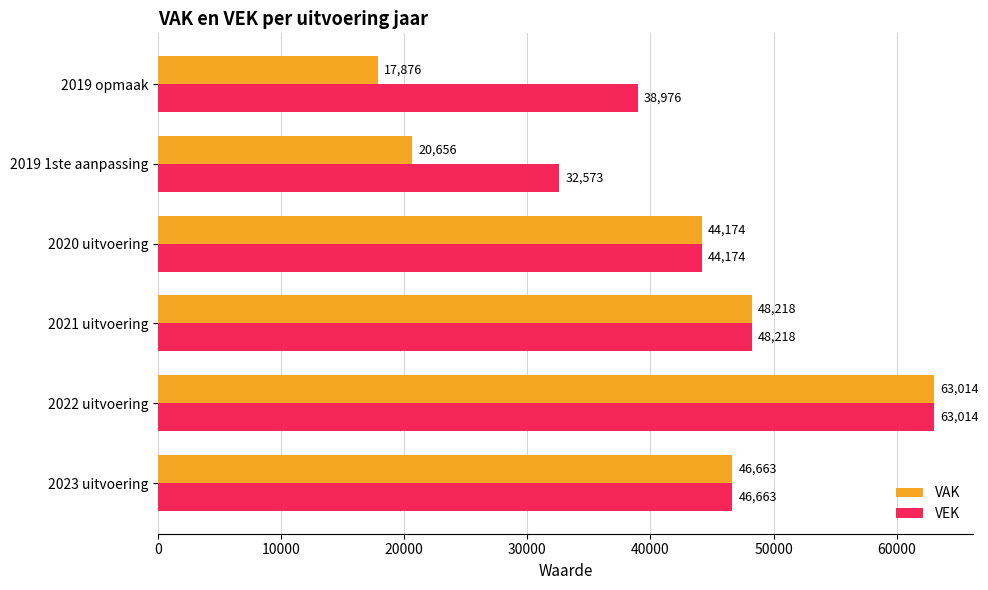

What is the minimum value shown in the chart?

17876